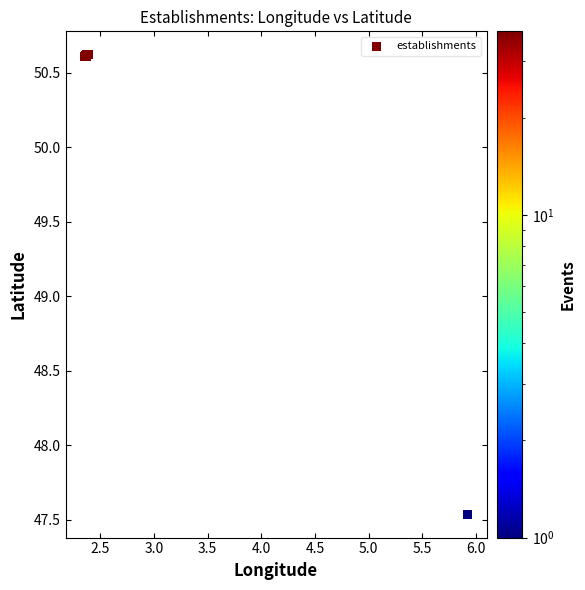

What Y value in the scatter plot is closest to 49?

47.5